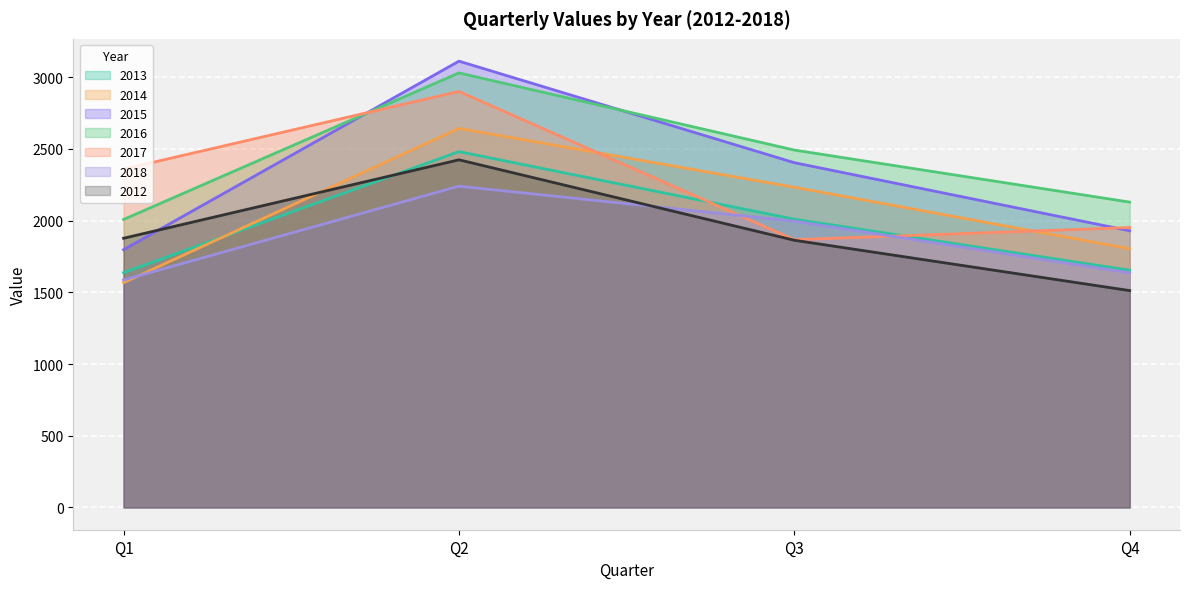

Which has a higher value, Q3 or Q1?

Q3